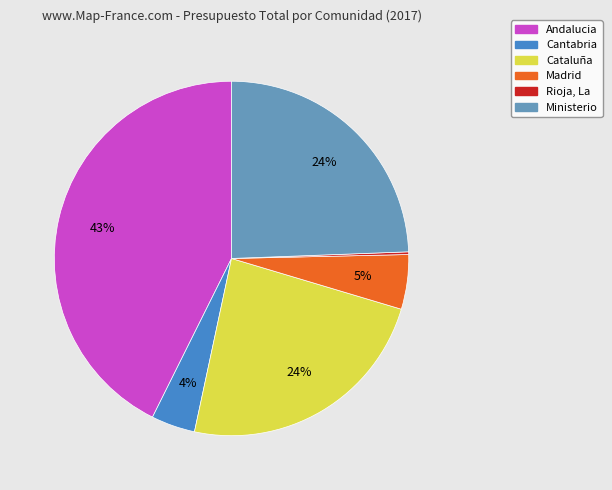

What percentage is the Madrid slice, to the nearest percent?

5%